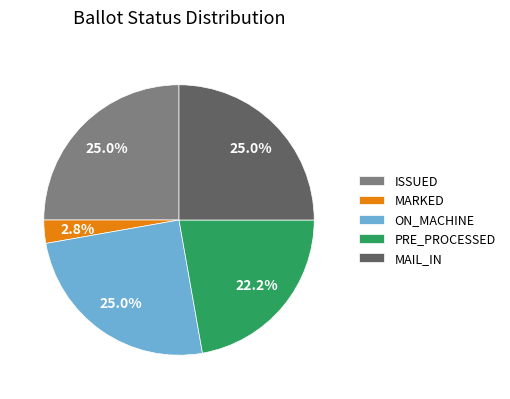

Between MARKED and MAIL_IN, which is larger?

MAIL_IN